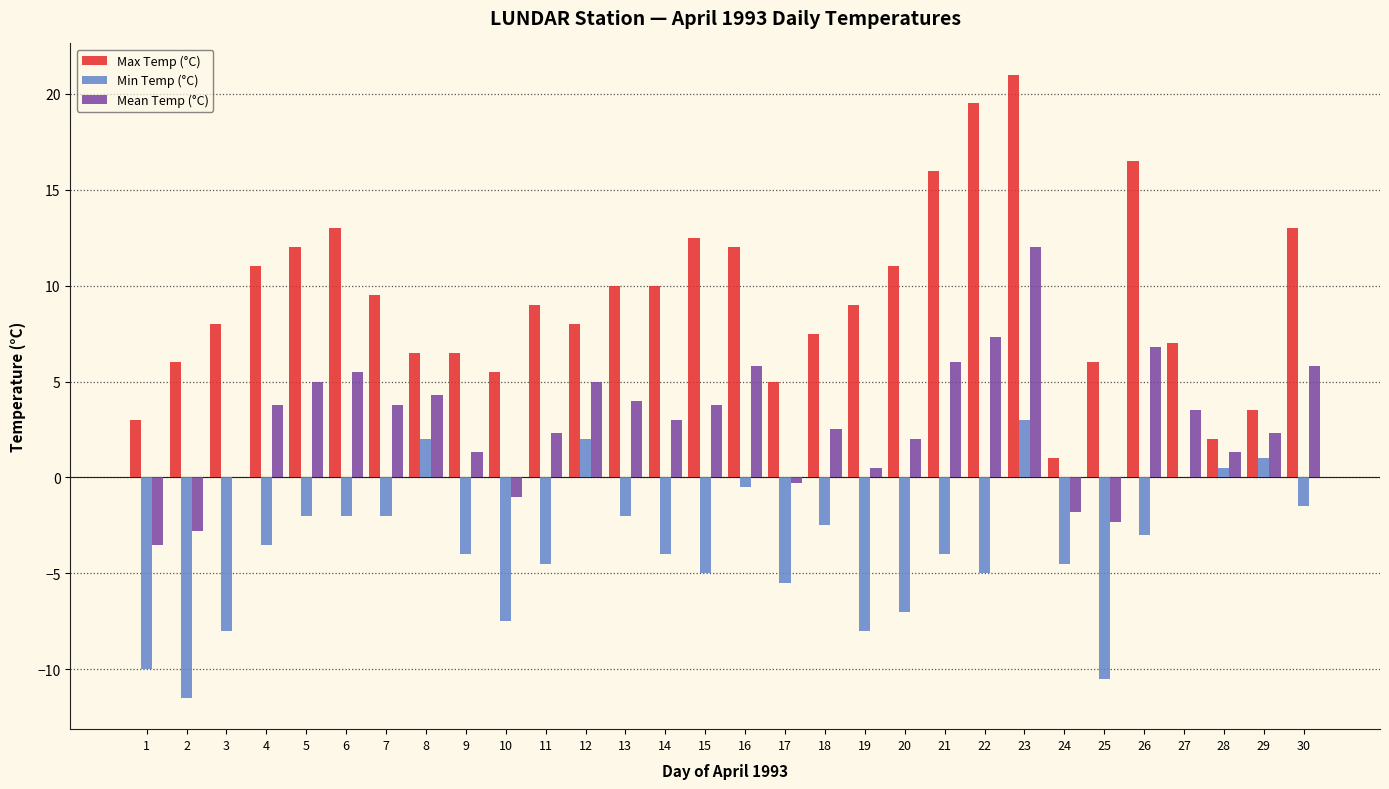

What is the sum of the Max Temp (°C) values at 23 and 30?

34.0